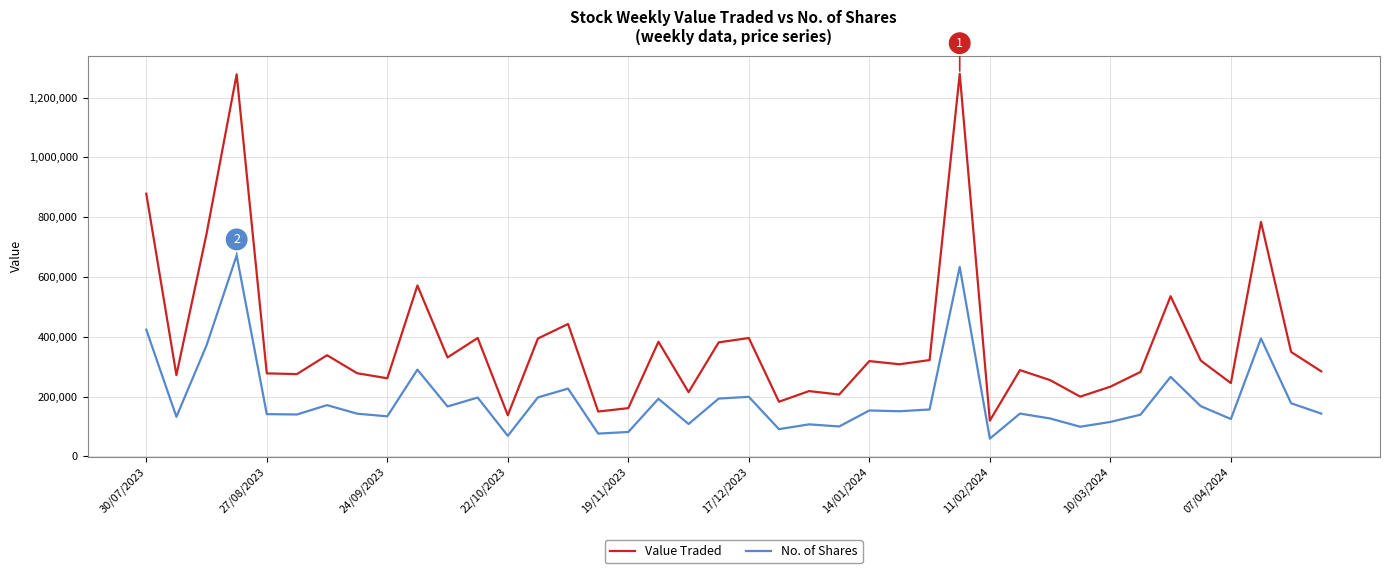

True or false: No. of Shares and Value Traded cross at least once.

False